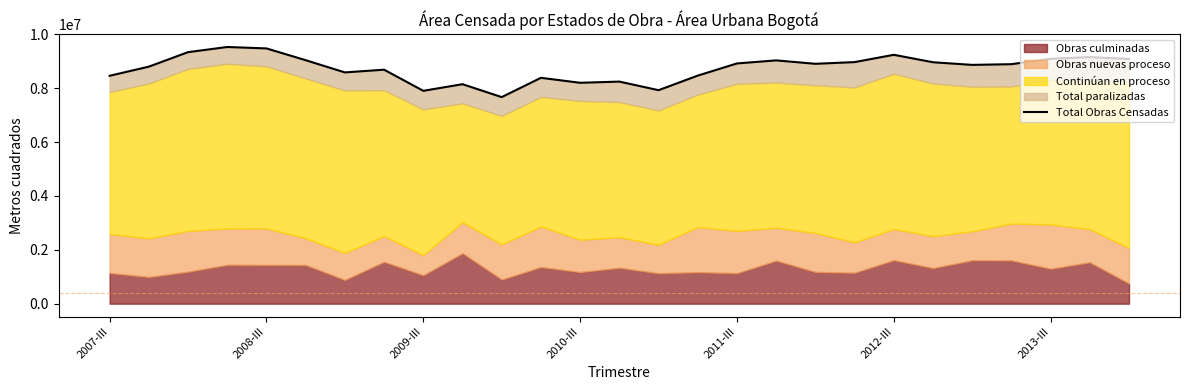

What is the change in value from 2007-III to 11?

-75137